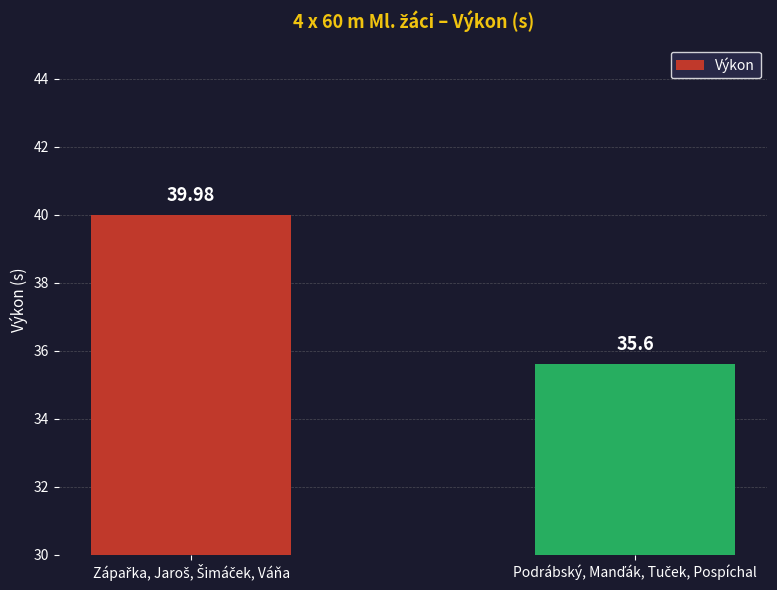

What is the value of the 2nd bar from the left?

35.6